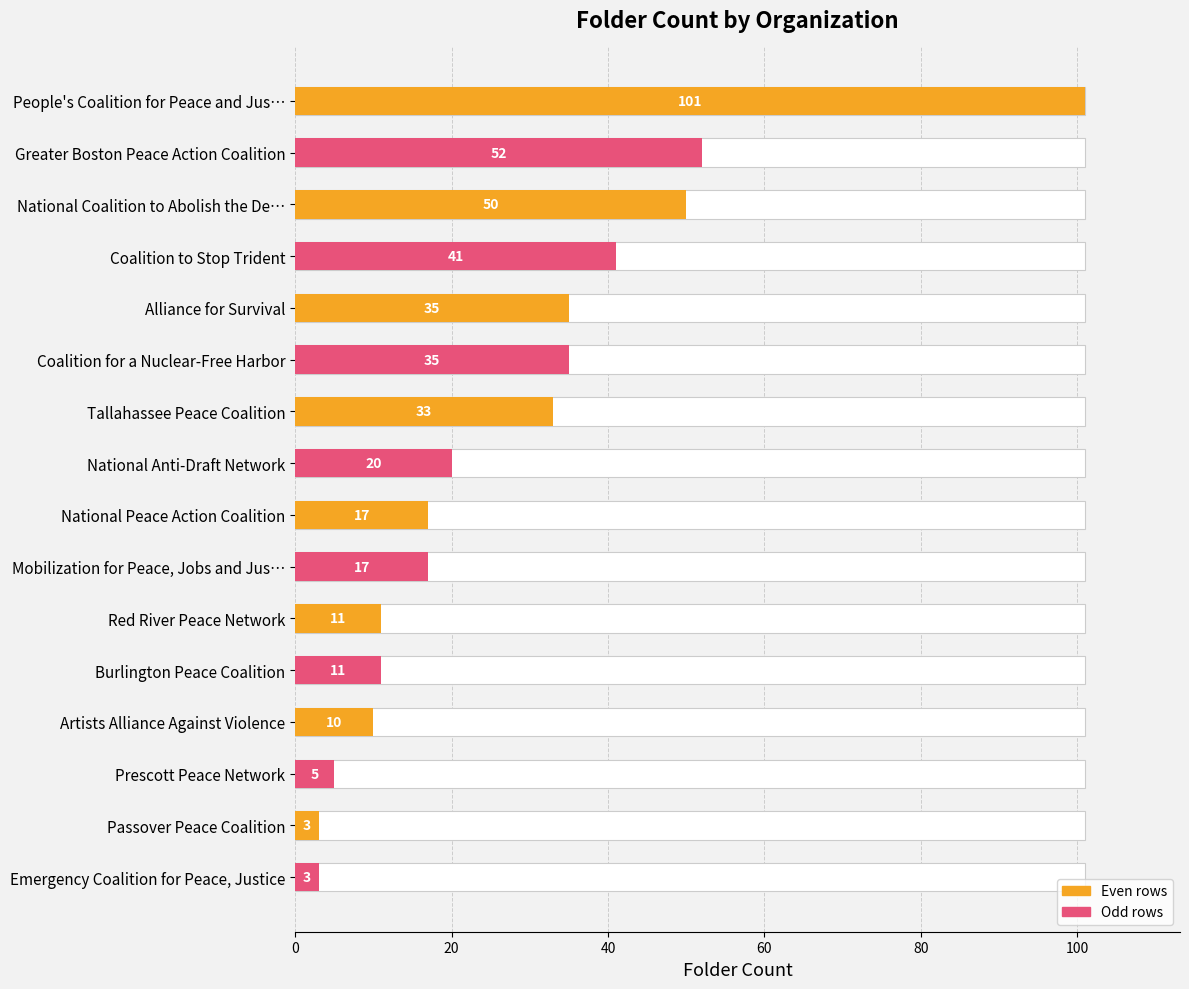

What is the change in value from National Anti-Draft Network to Prescott Peace Network?

-15